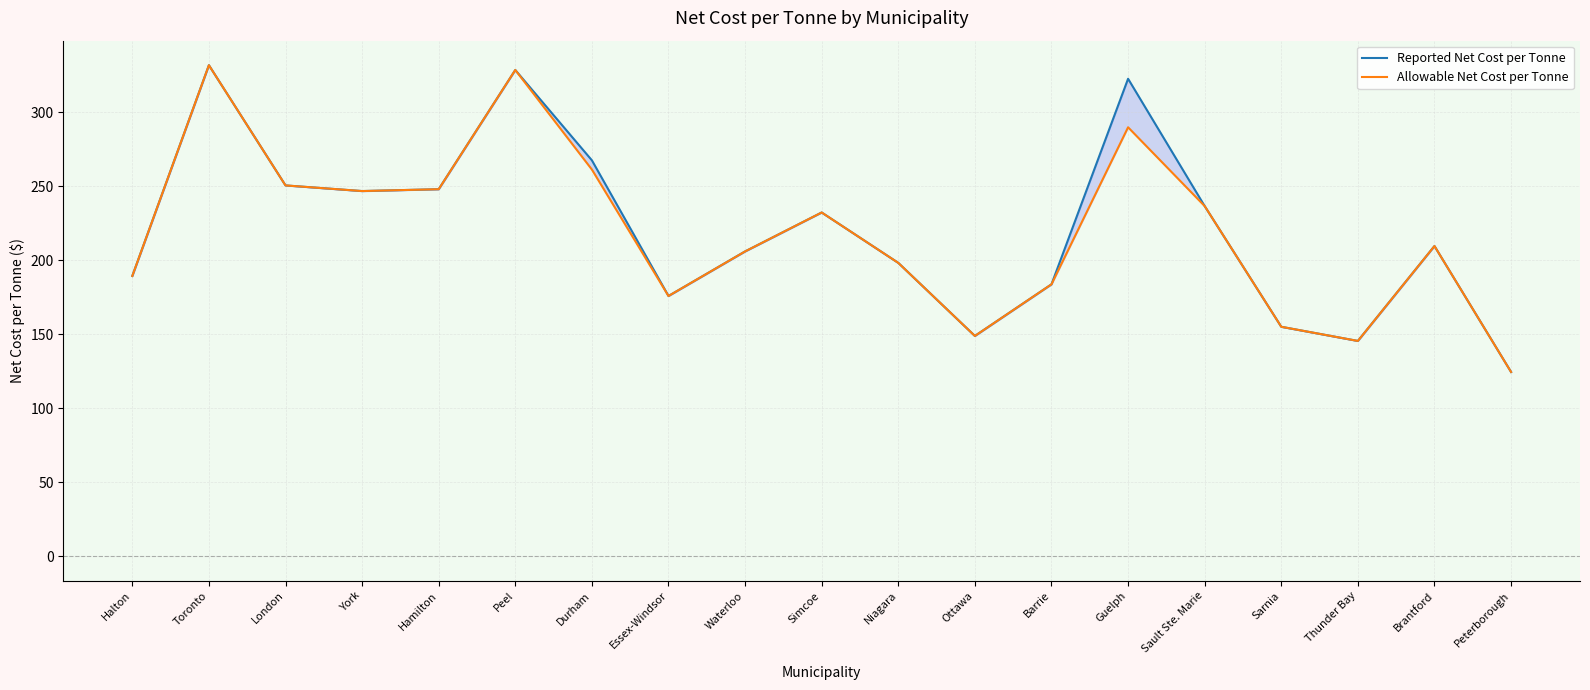

Reading left to right, extract all data points from this chart.

Reported Net Cost per Tonne: Halton=189.4	Toronto=331.8	London=250.6	York=246.8	Hamilton=248.1	Peel=328.6	Durham=267.6	Essex-Windsor=175.9	Waterloo=206.0	Simcoe=232.3	Niagara=198.3	Ottawa=148.9	Barrie=183.8	Guelph=322.7	Sault Ste. Marie=236.6	Sarnia=155.1	Thunder Bay=145.5	Brantford=209.6	Peterborough=124.5
Allowable Net Cost per Tonne: Halton=189.4	Toronto=331.8	London=250.6	York=246.8	Hamilton=248.1	Peel=328.6	Durham=261.3	Essex-Windsor=175.9	Waterloo=206.0	Simcoe=232.3	Niagara=198.3	Ottawa=148.9	Barrie=183.8	Guelph=289.9	Sault Ste. Marie=236.6	Sarnia=155.1	Thunder Bay=145.5	Brantford=209.6	Peterborough=124.5